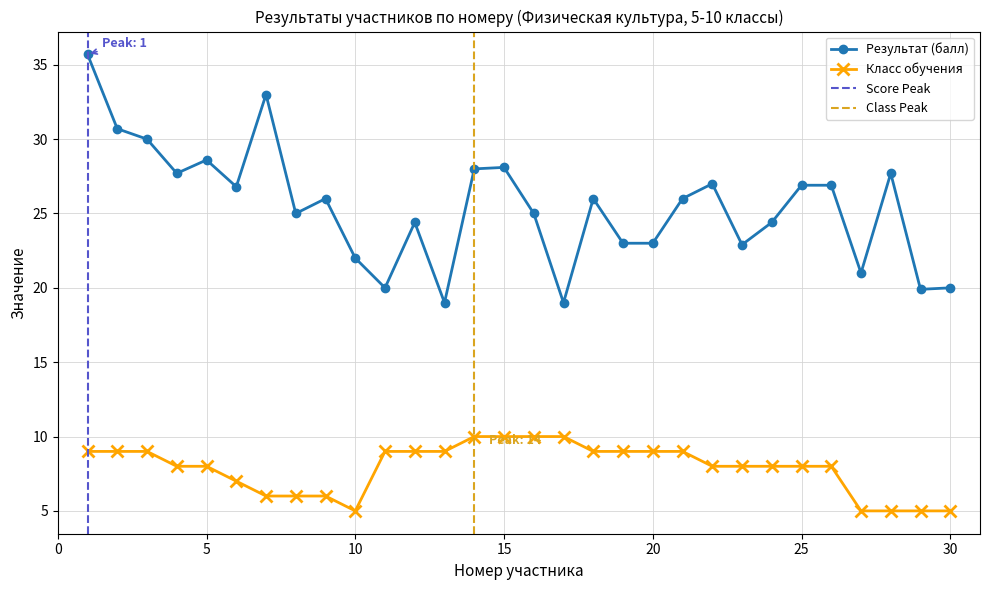

Which series has the largest total across all categories?

Результат (балл)